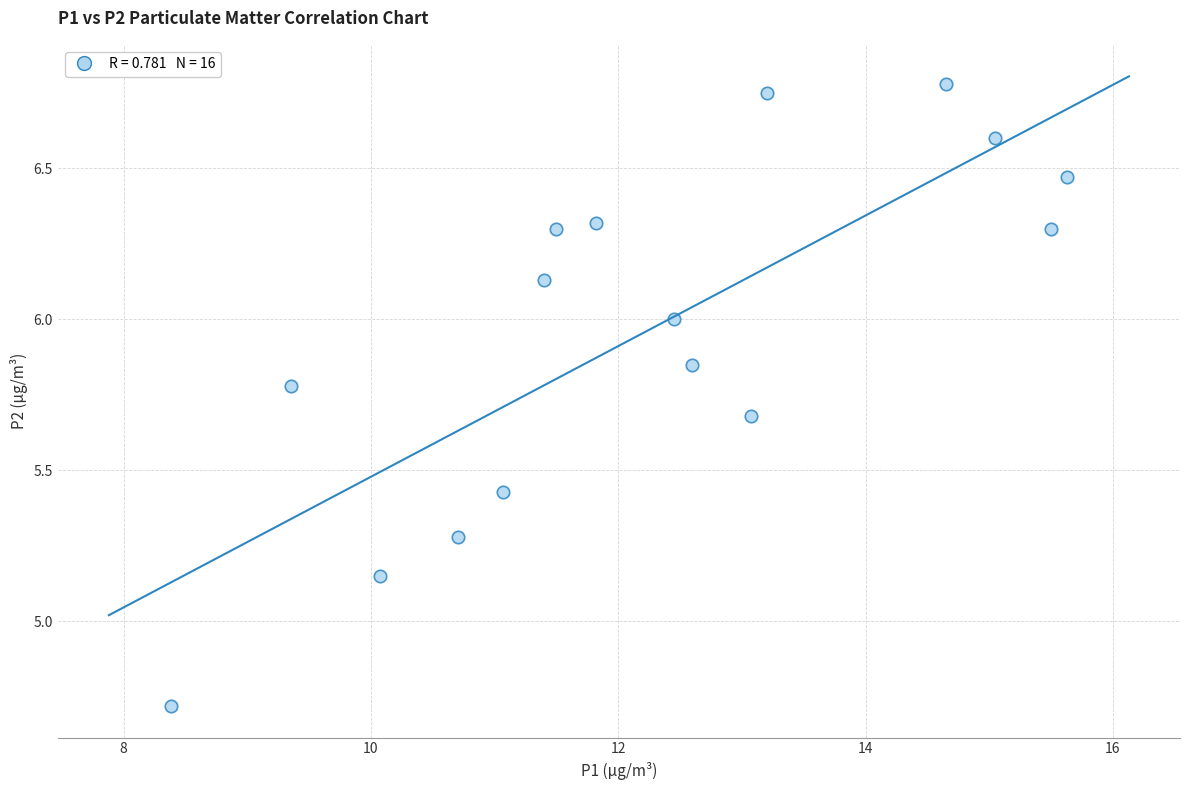

What is the range of Y values (max minus min)?

2.1